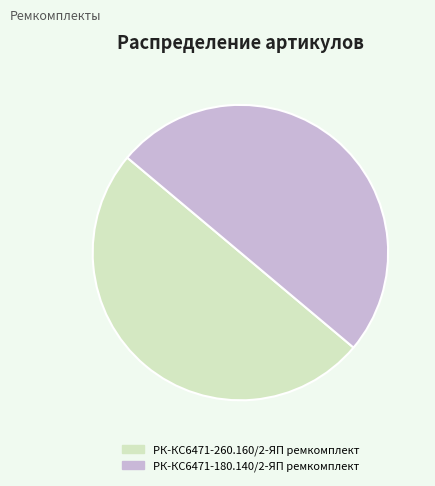

Is the sum of РК-КС6471-260.160/2-ЯП ремкомплект and РК-КС6471-180.140/2-ЯП ремкомплект greater than half?

Yes